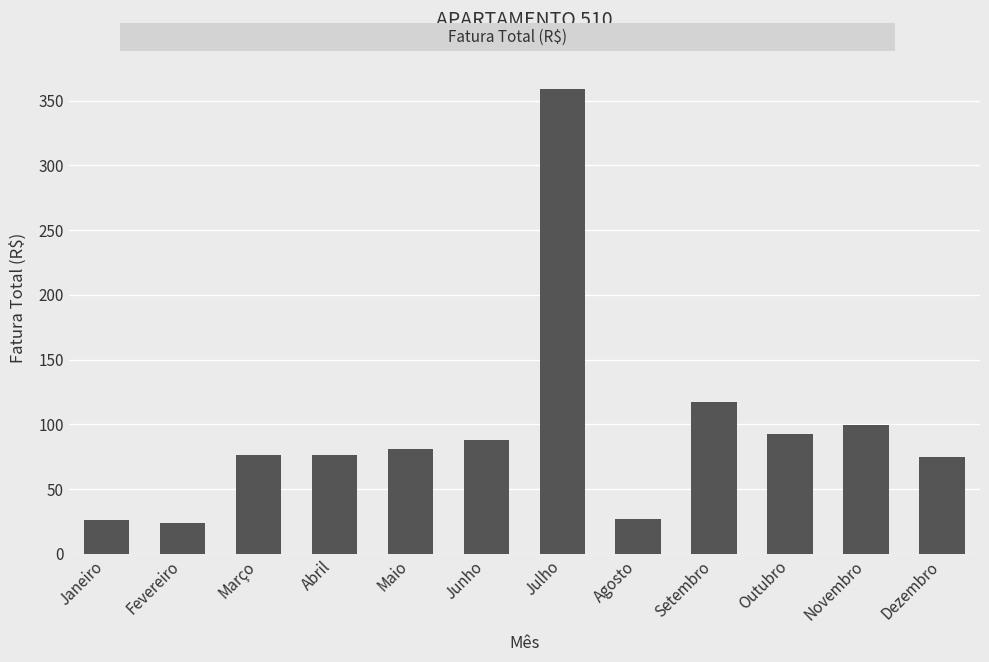

What is the smallest value displayed?

24.0